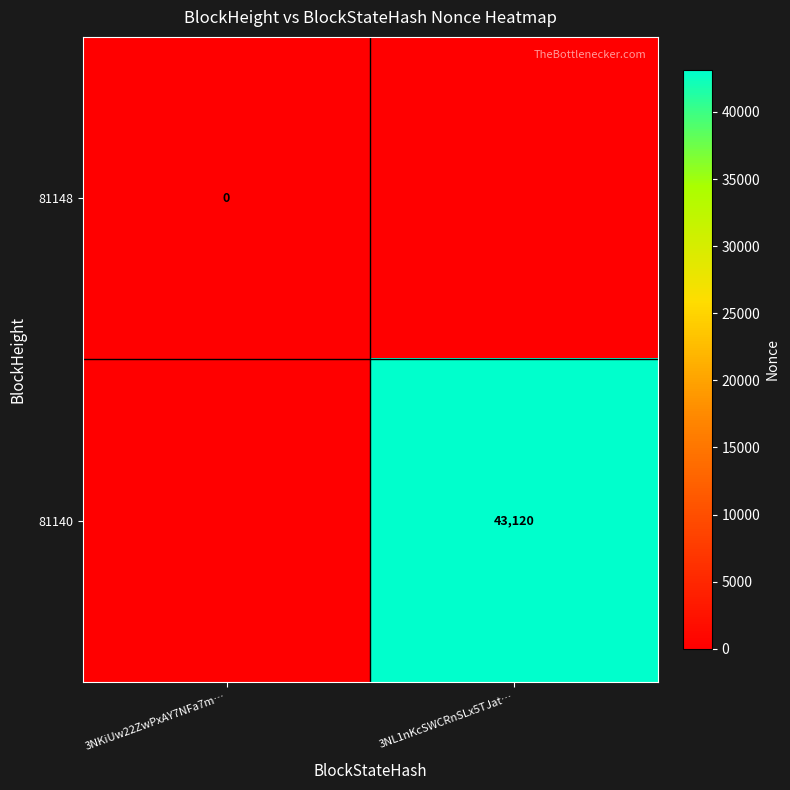

The value of 81140 at 3NL1nKcSWCRnSLx5TJat… is 43120. True or false?

True